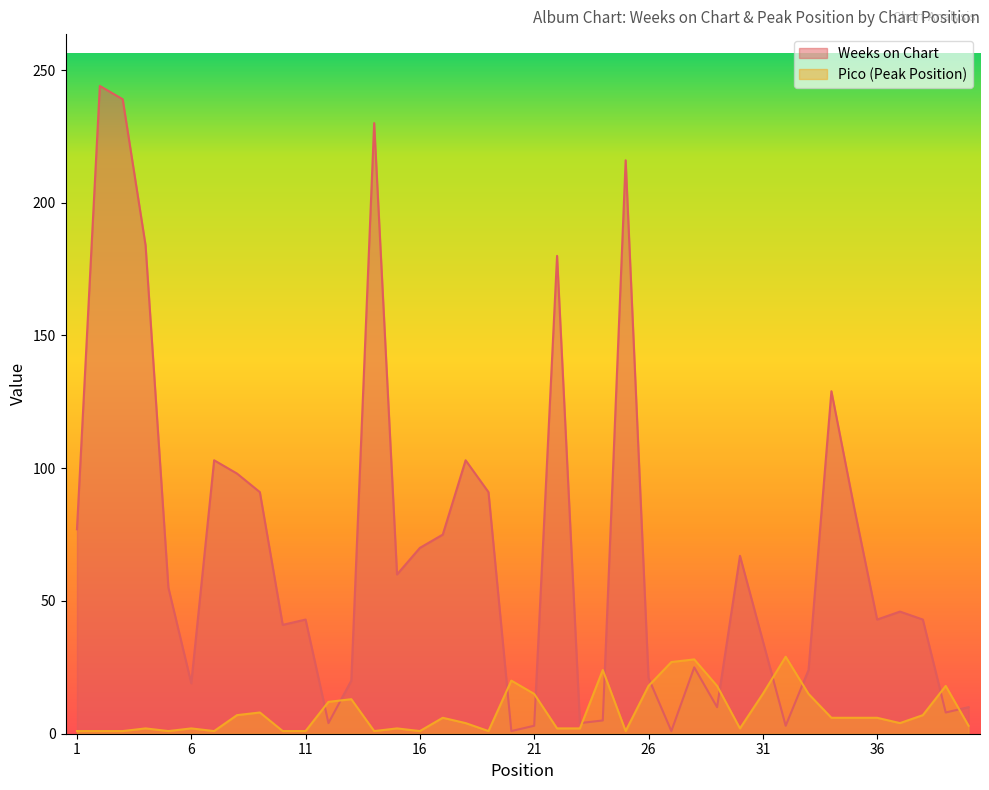

At how many categories does at least one series exceed 135?

6